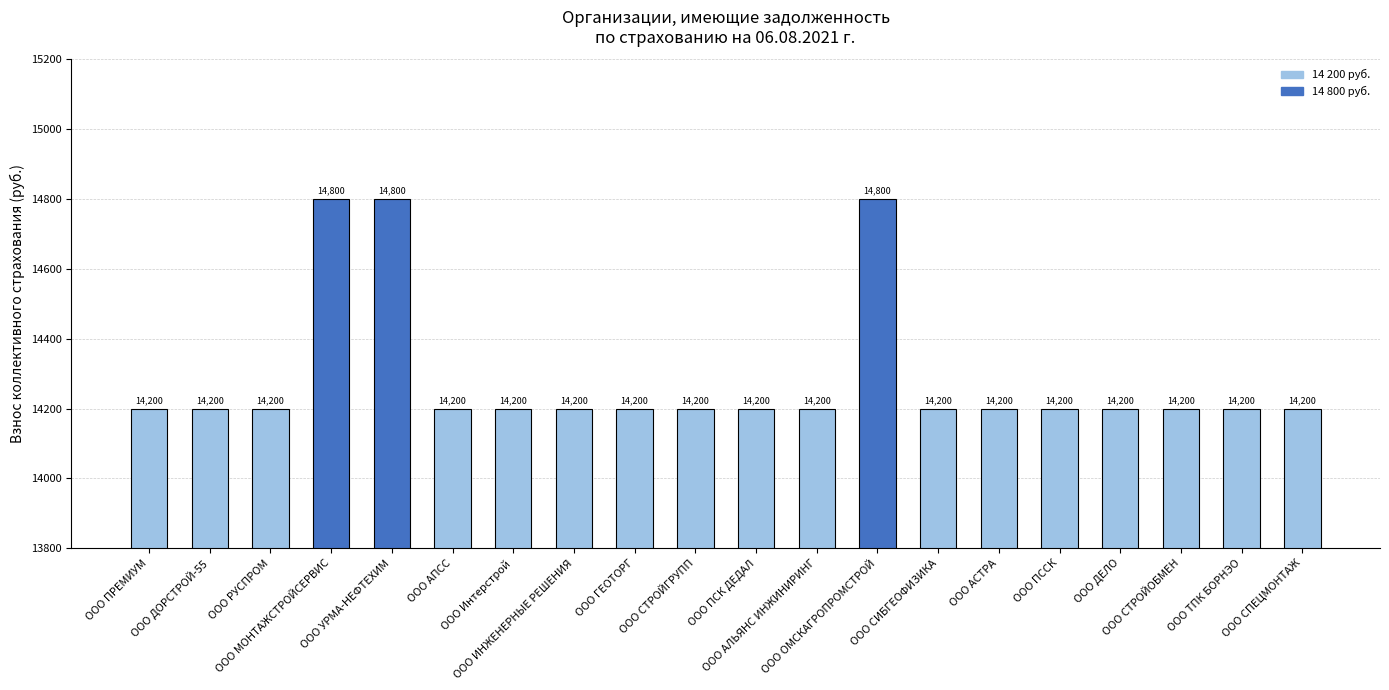

Reading left to right, what are all the values shown in this chart?

14200	14200	14200	14800	14800	14200	14200	14200	14200	14200	14200	14200	14800	14200	14200	14200	14200	14200	14200	14200